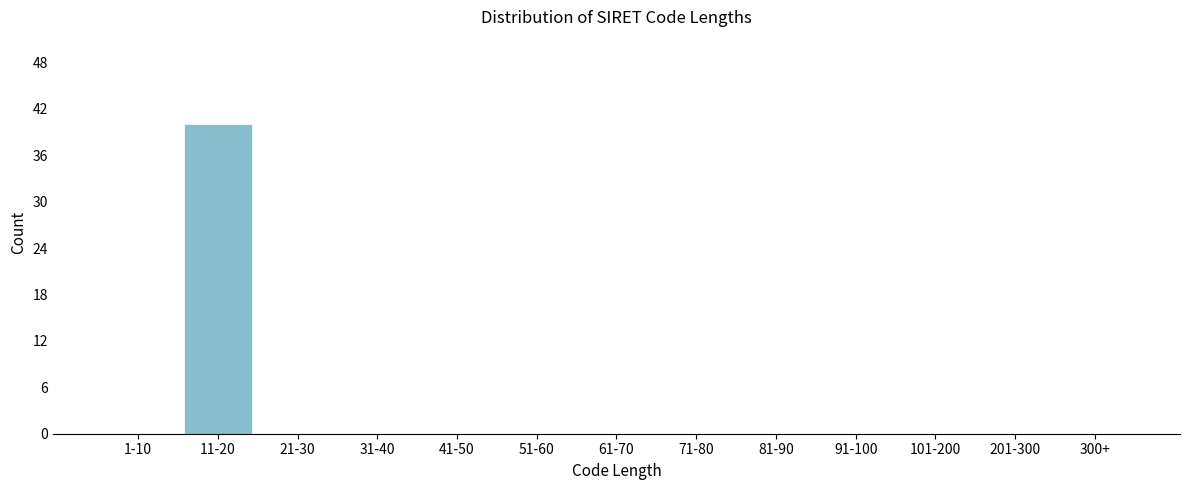

Reading left to right, what are all the values shown in this chart?

1-10=0	11-20=40	21-30=0	31-40=0	41-50=0	51-60=0	61-70=0	71-80=0	81-90=0	91-100=0	101-200=0	201-300=0	300+=0